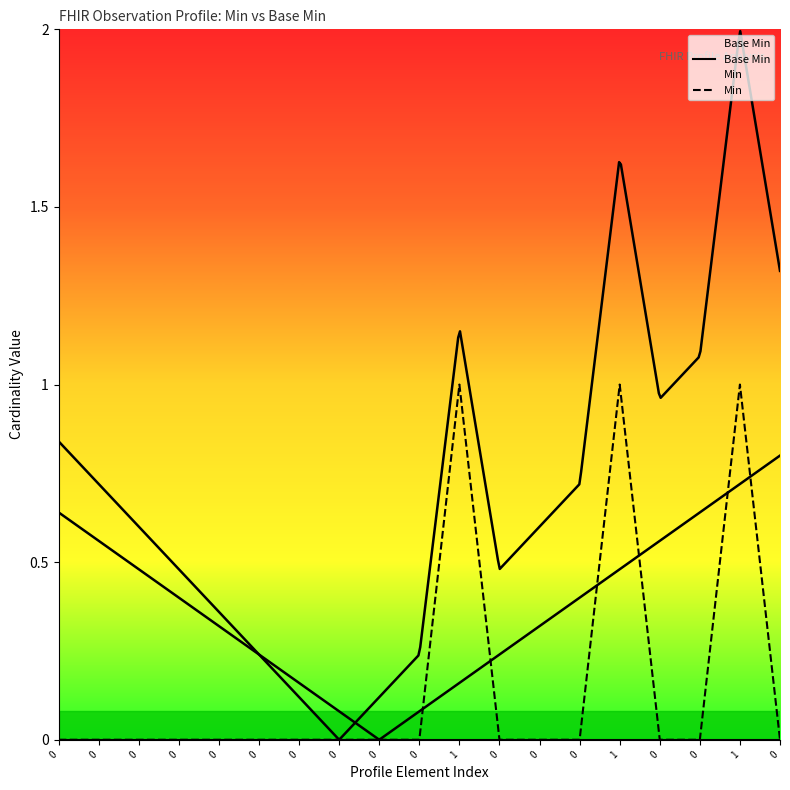

At which category does Min reach its first local peak?

1